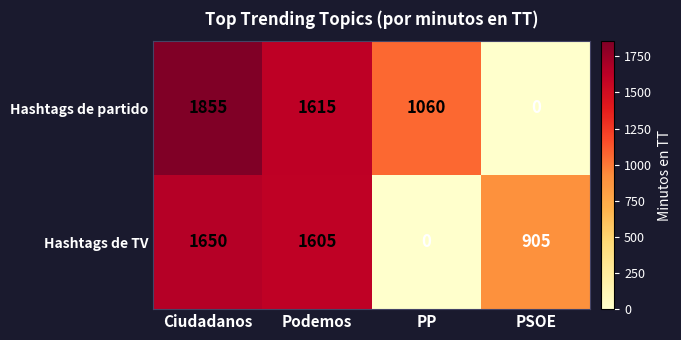

List the series in order of their peak value, lowest first.

Hashtags de TV, Hashtags de partido